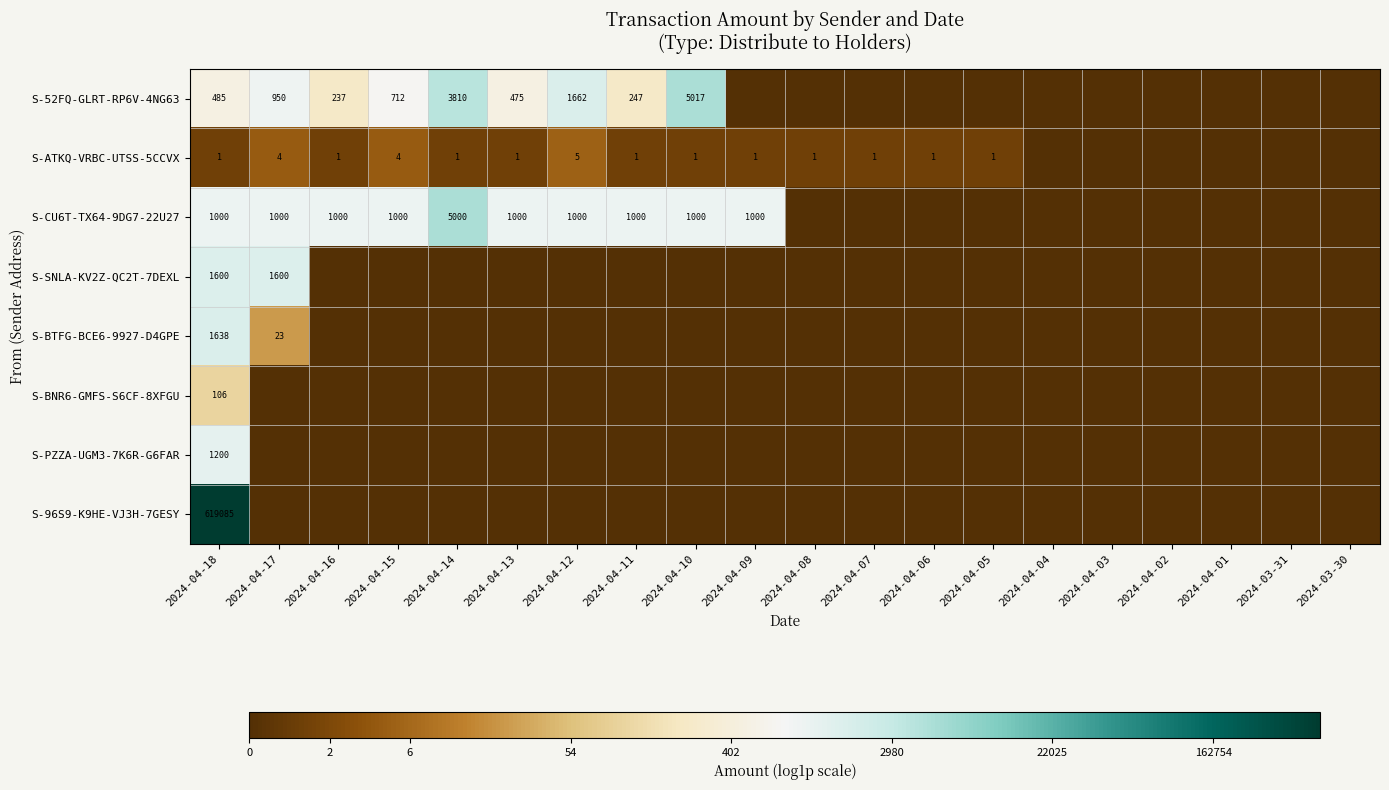

The value of S-ATKQ-VRBC-UTSS-5CCVX at 2024-04-17 is 7. True or false?

False